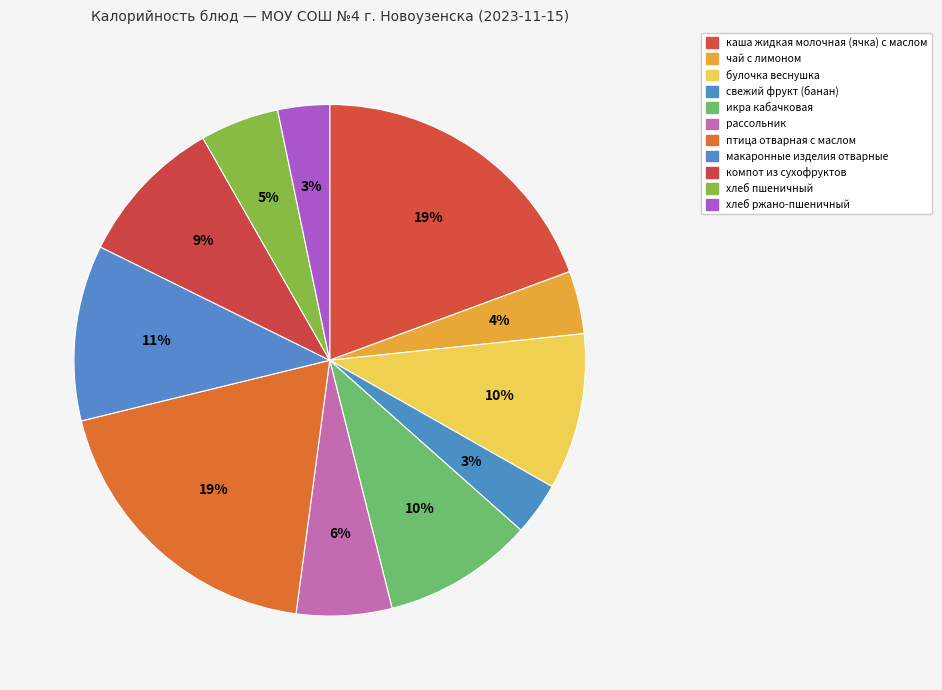

The свежий фрукт (банан) slice represents 3% of the pie. True or false?

True